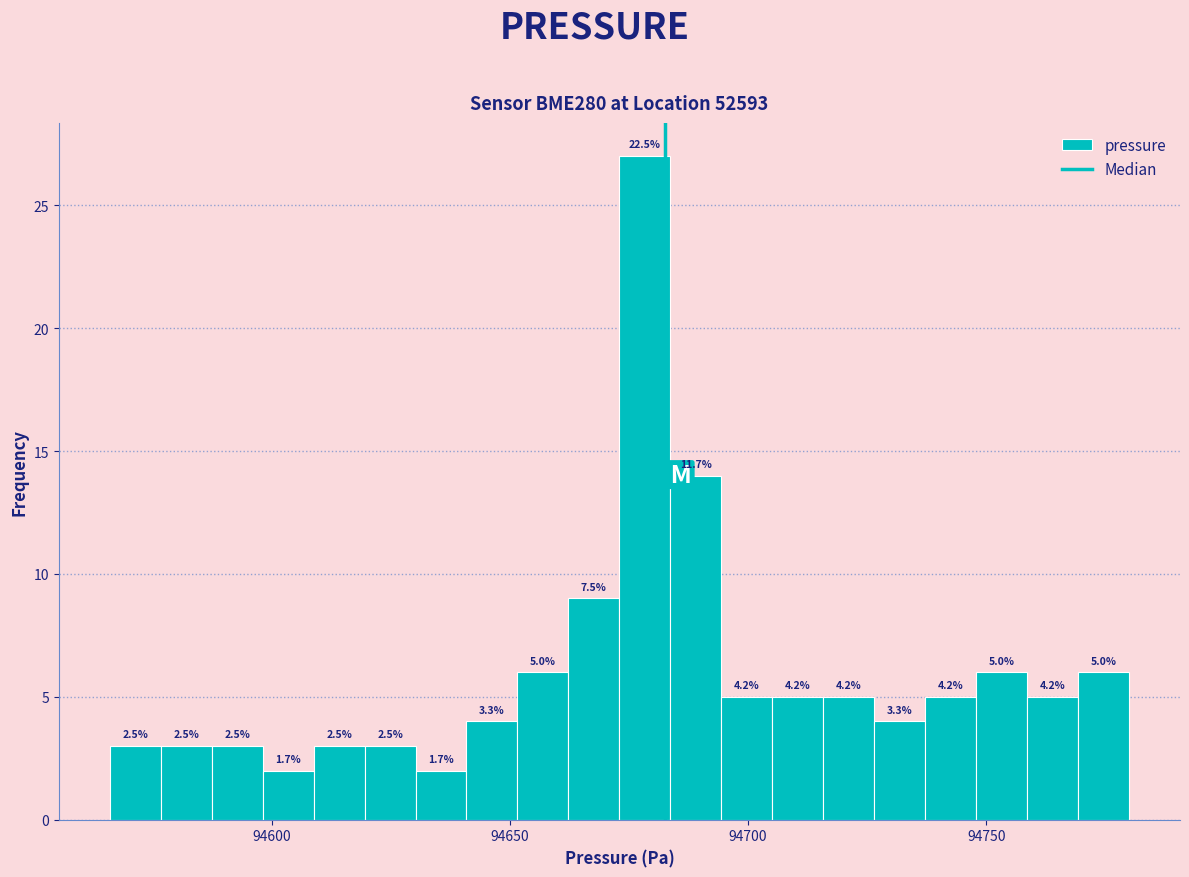

Read against the x-axis, roughly where is the centre of the tallest bar?

94680